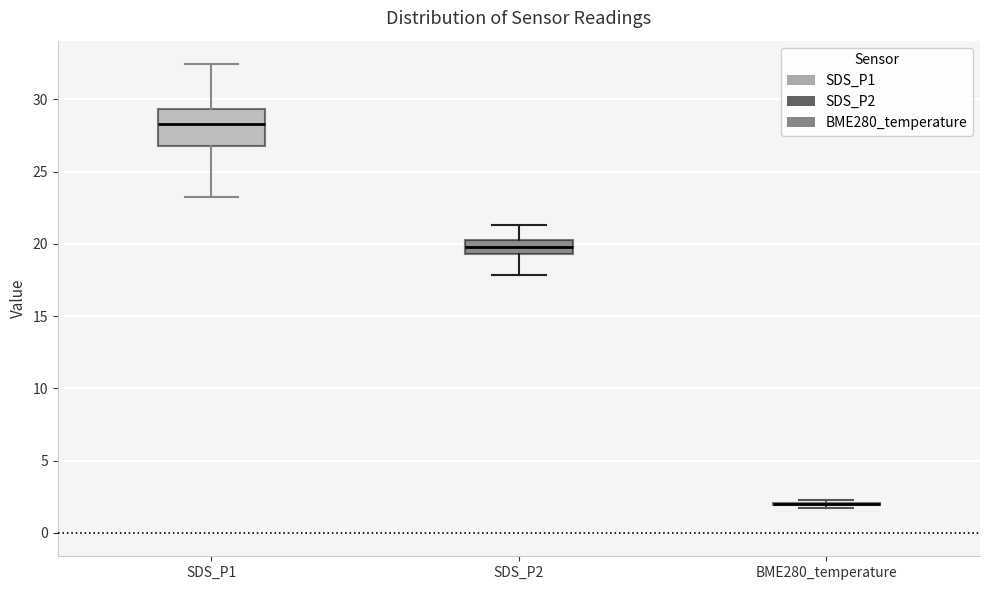

Reading left to right, transcribe this box plot: for each box, give where its median line is, the range the box spans, and where its two whiskers end, as read against the y-axis. The values are not printed on the chart, so give them approximately, as read against the axis.

SDS_P1: median 28.5, box 27.0 to 29.5, whiskers 23.5 to 32.5
SDS_P2: median 20.0, box 19.5 to 20.5, whiskers 18.0 to 21.5
BME280_temperature: box collapsed to a line at 2.0, whiskers 1.5 to 2.5